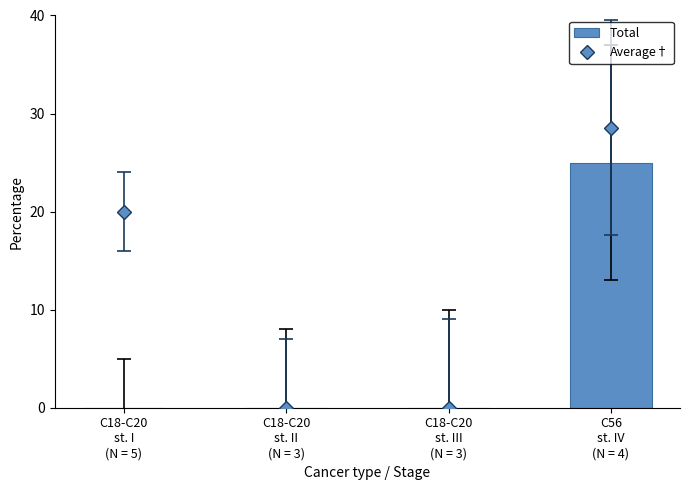

What position from the right is C56
st. IV
(N = 4)?

1